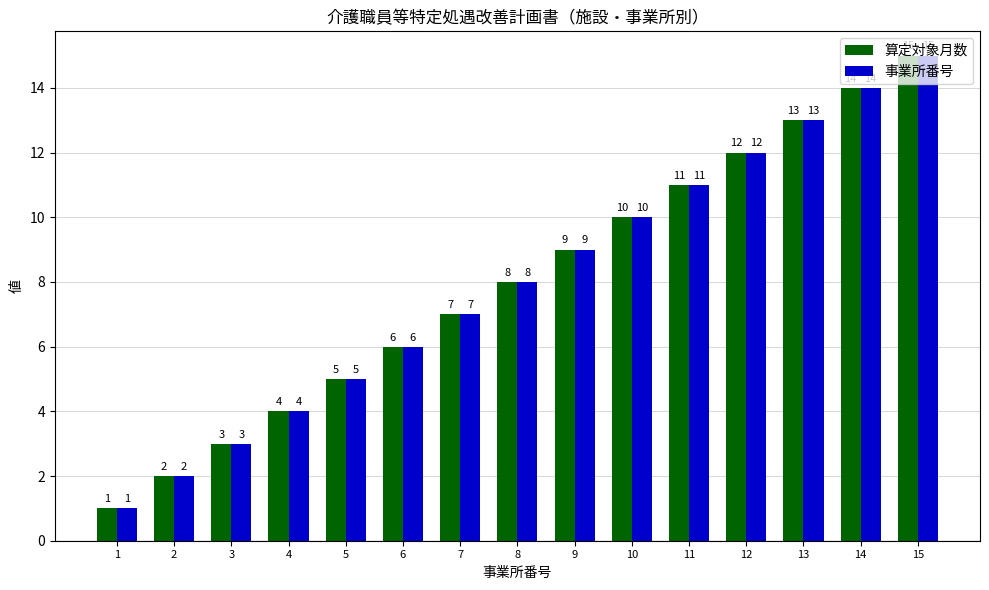

What are all the series names shown in the legend?

算定対象月数, 事業所番号